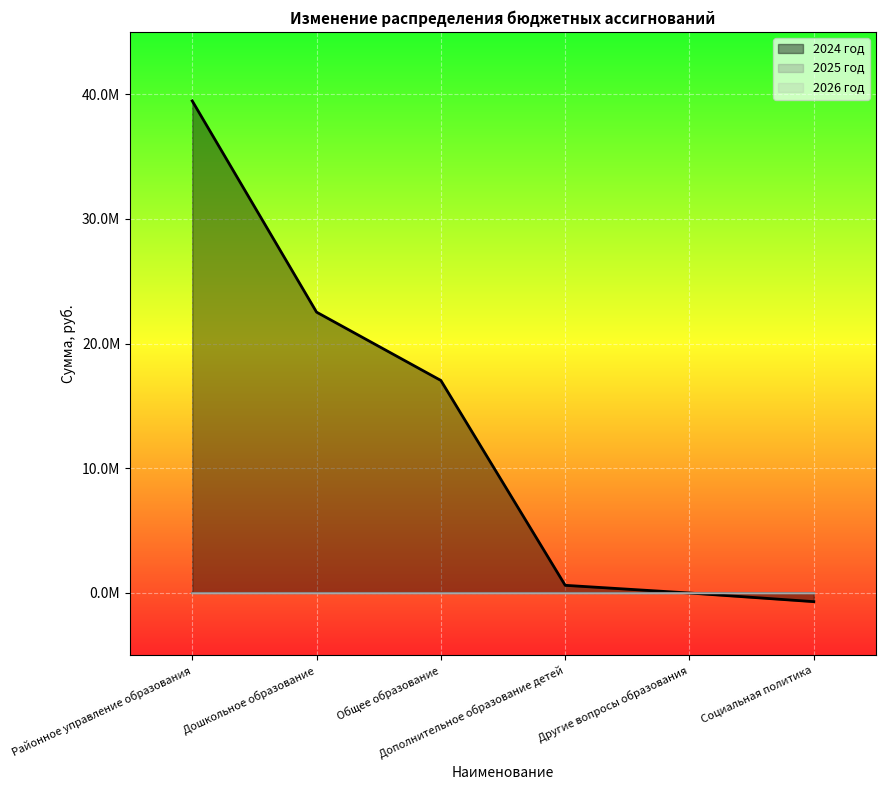

Which series ends up on top after the final intersection of 2025 год and 2024 год?

2025 год